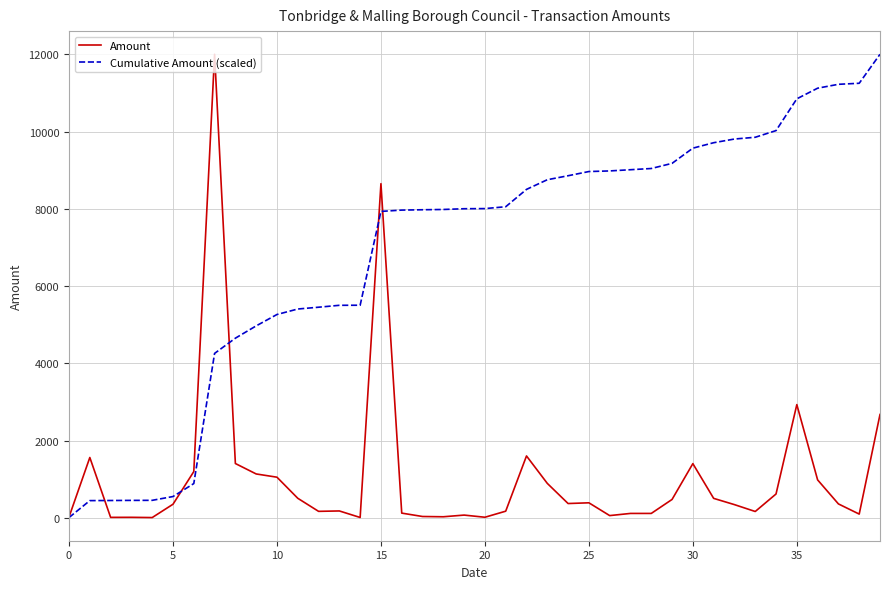

Which series has the largest total across all categories?

Cumulative Amount (scaled)